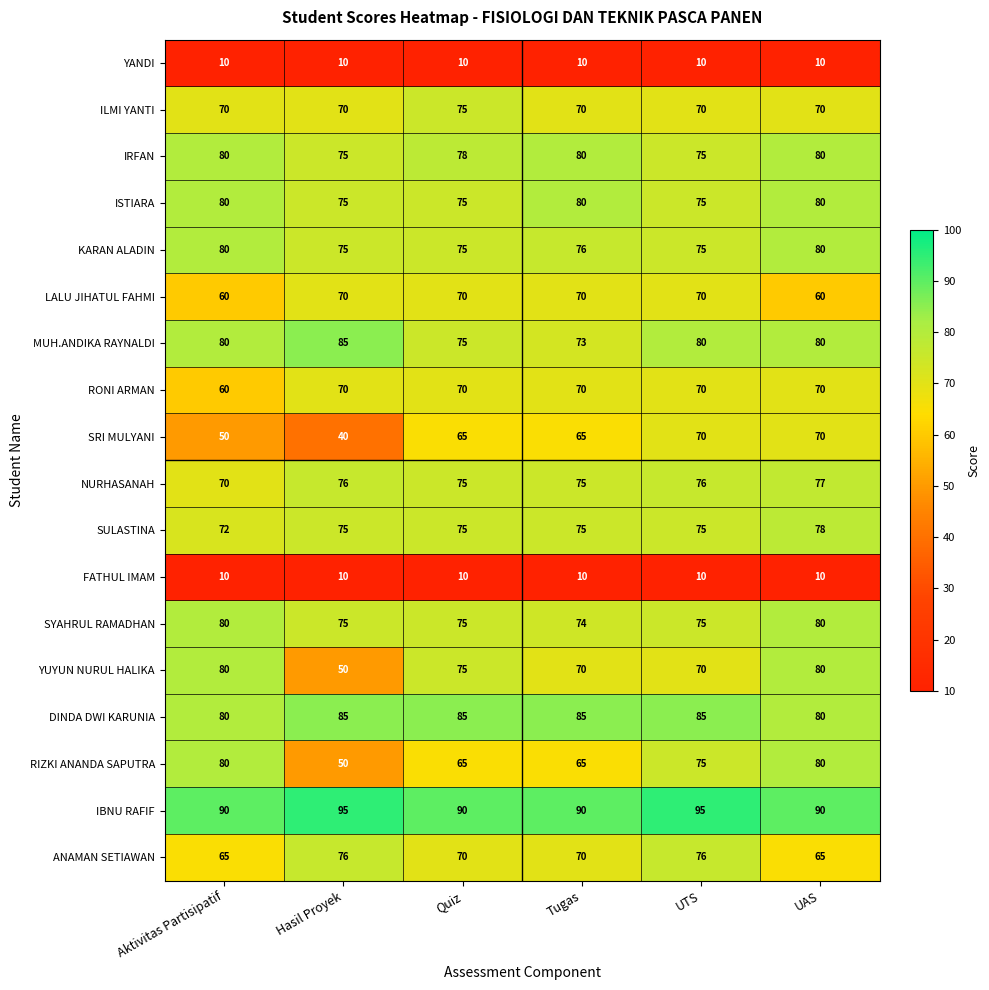

What is the spread (max minus min) of values at UAS?

80